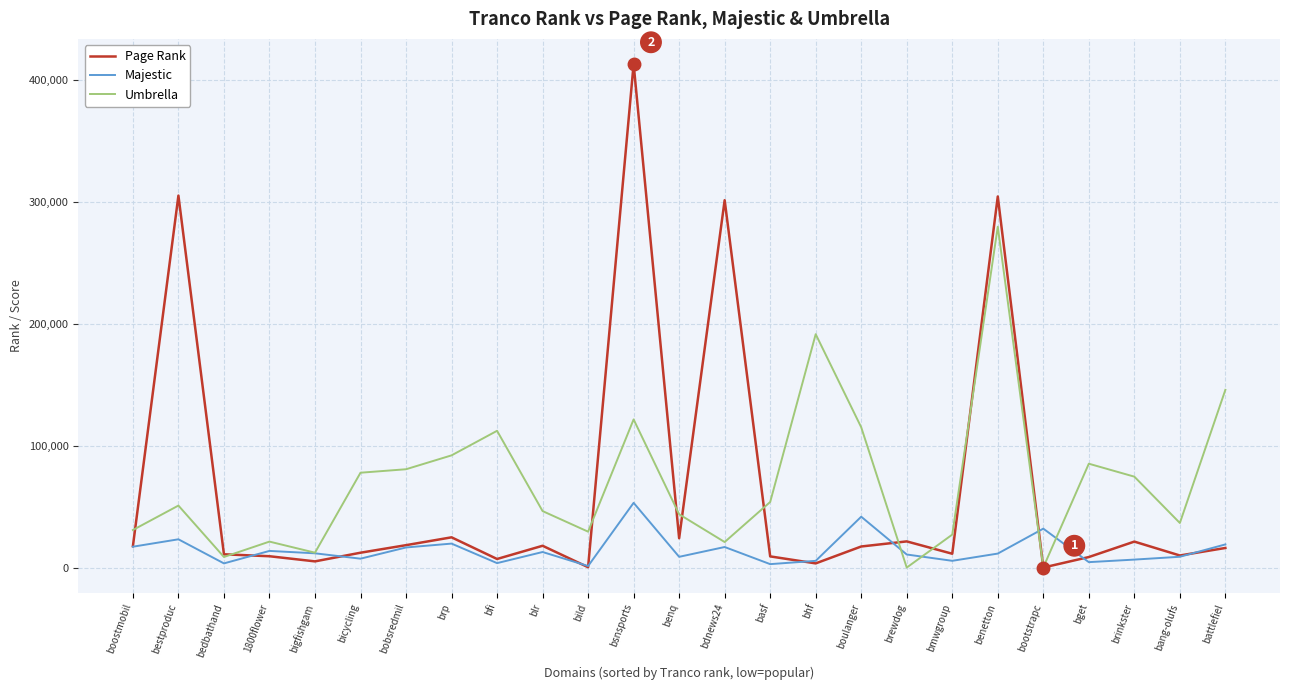

Which series has the largest total across all categories?

Umbrella